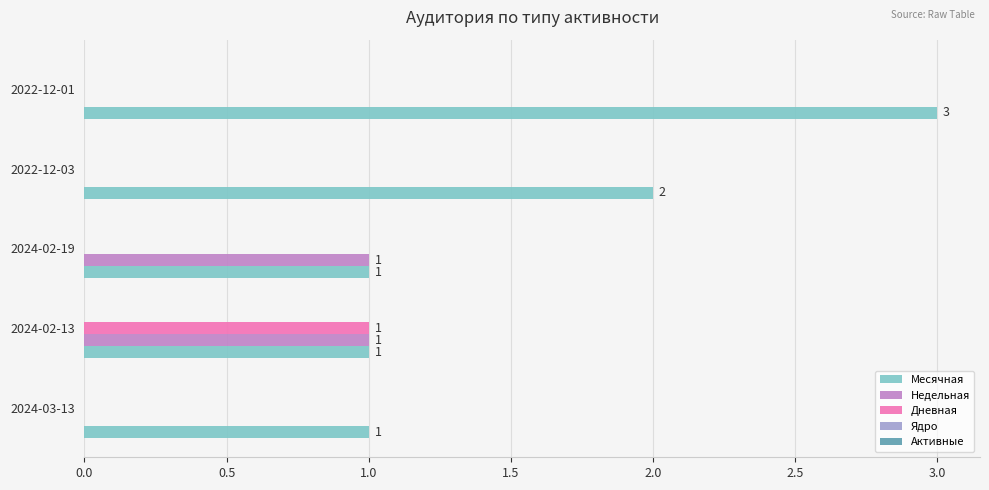

What is the sum of all Месячная values?

8